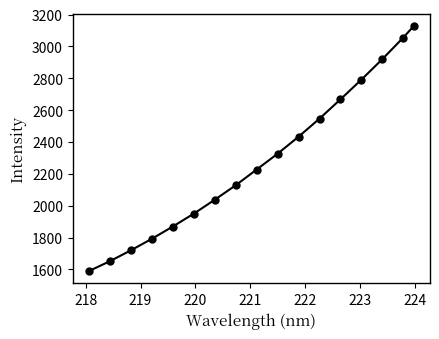

What is the value of the 10th point from the left?

2326.6